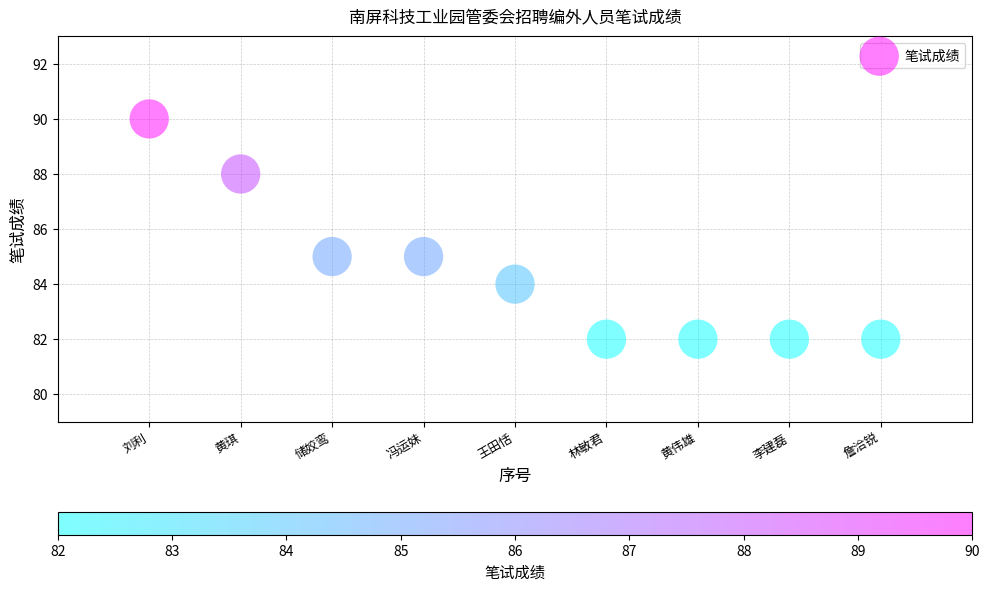

What is the range of X values (max minus min)?

8